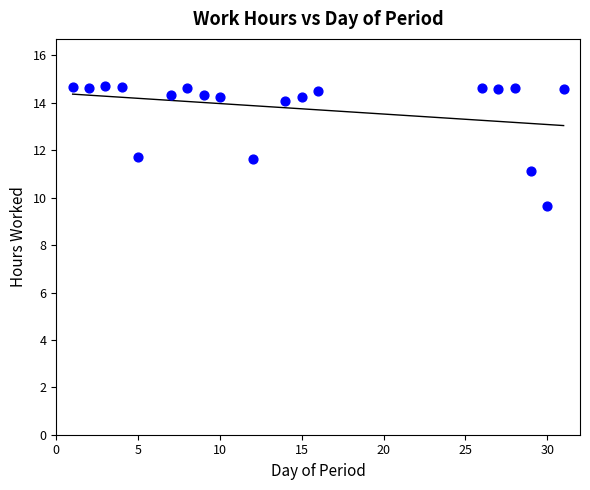

What is the range of X values (max minus min)?

30.0